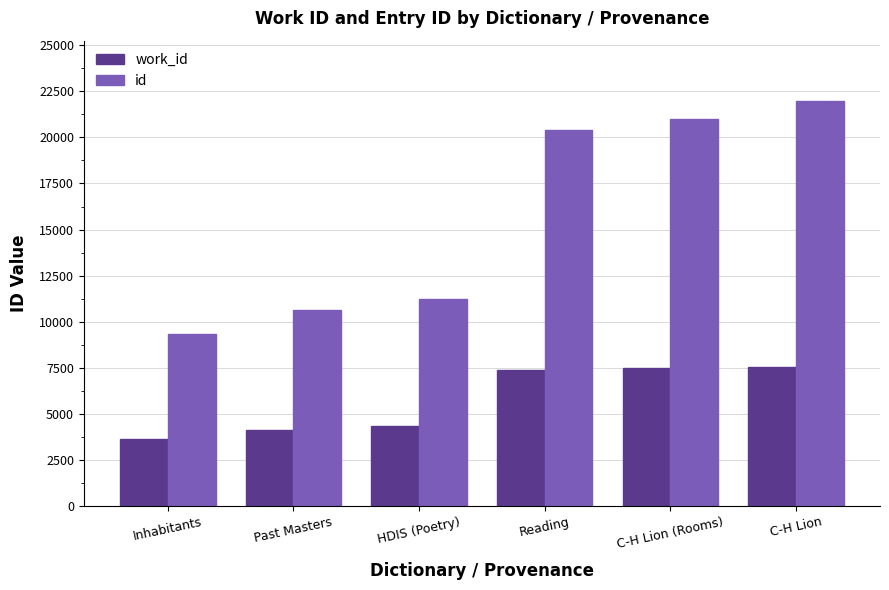

Which label corresponds to the smallest value in the chart?

Inhabitants